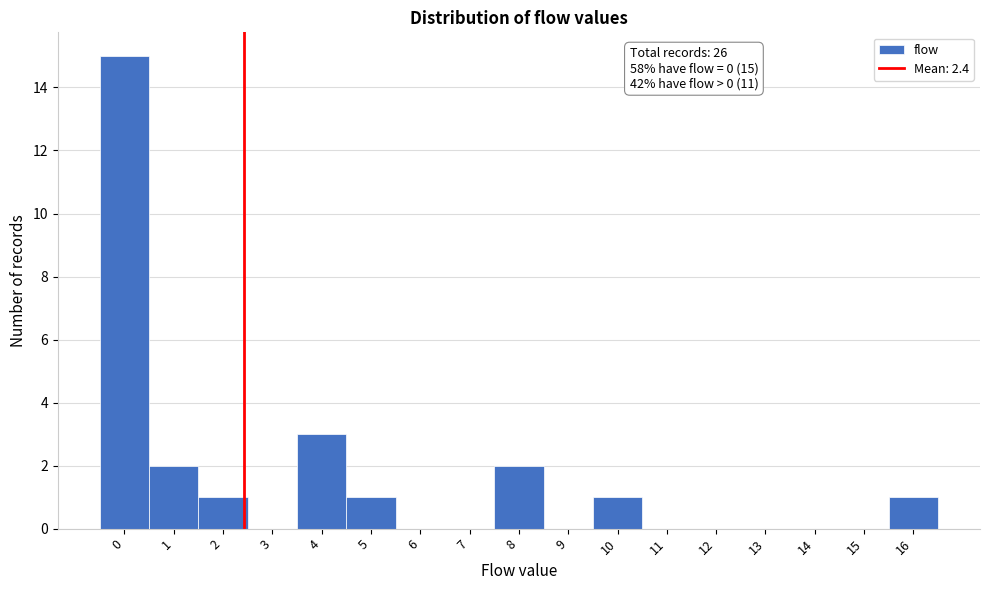

Over which range of the x-axis is the bar tallest?

-0.5 to 0.5